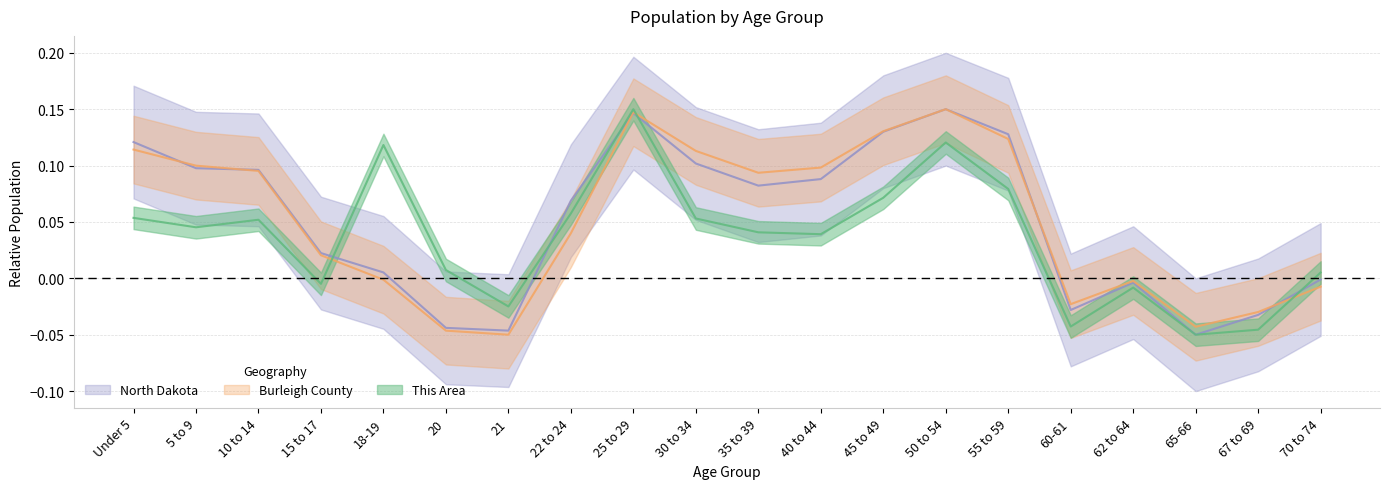

What is the lowest value of the North Dakota series?

-0.1